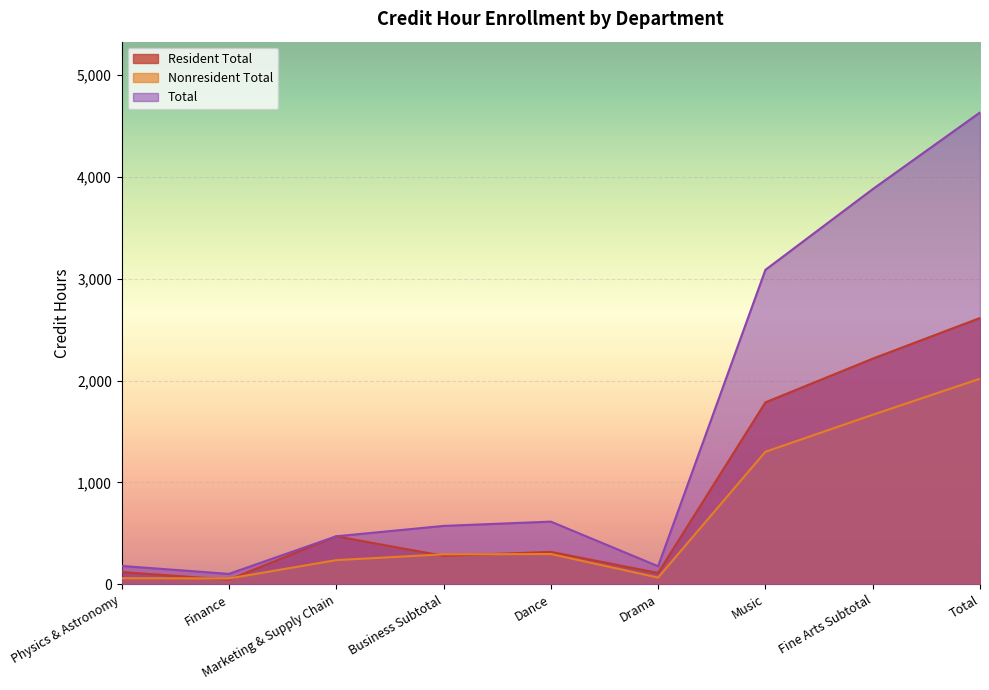

What is the minimum value shown in the chart?

45